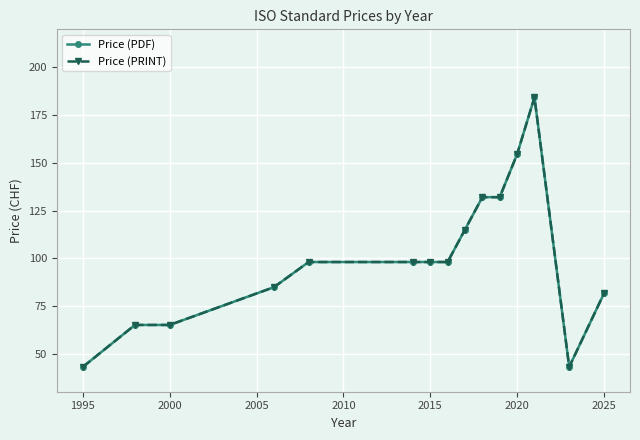

What is the lowest value of the Price (PDF) series?

43.0